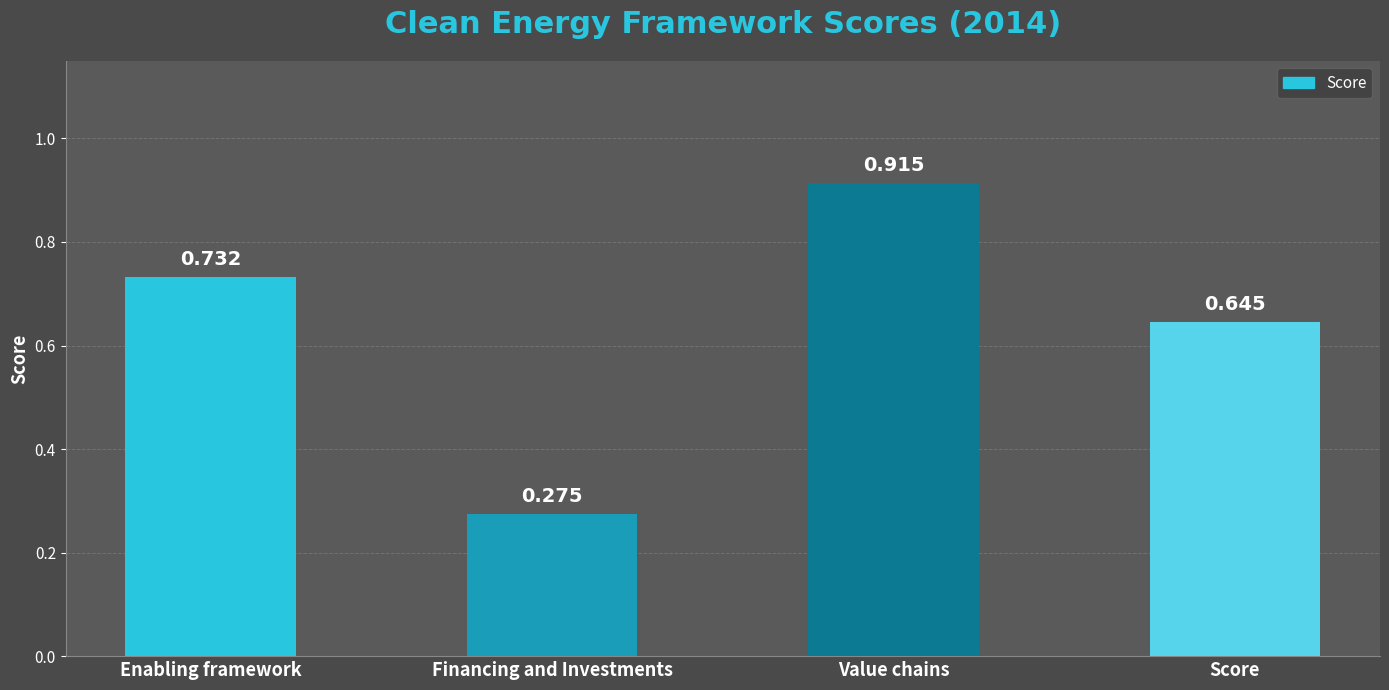

How many data points does each series have?

4